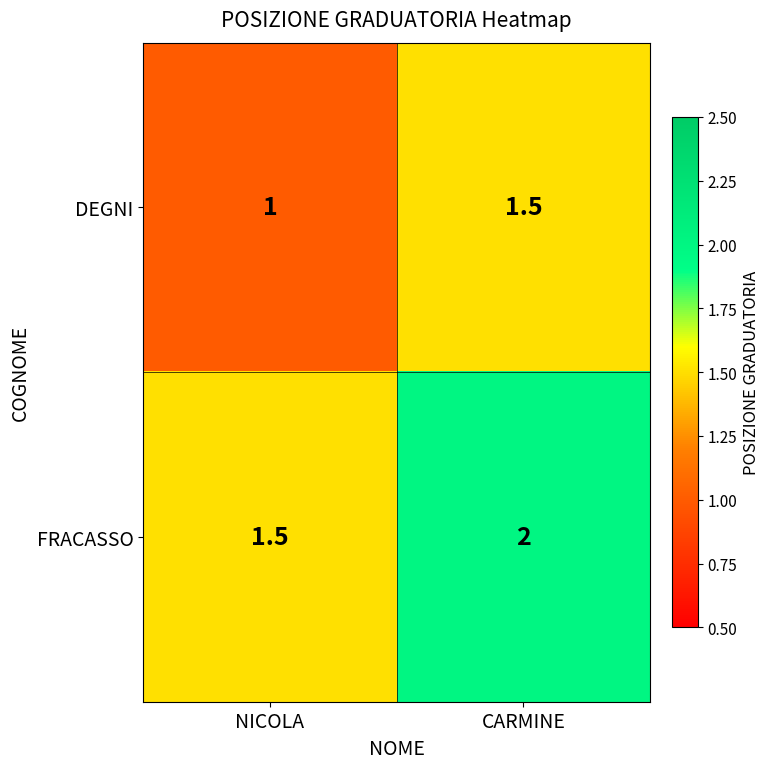

List the series in order of their peak value, lowest first.

DEGNI, FRACASSO